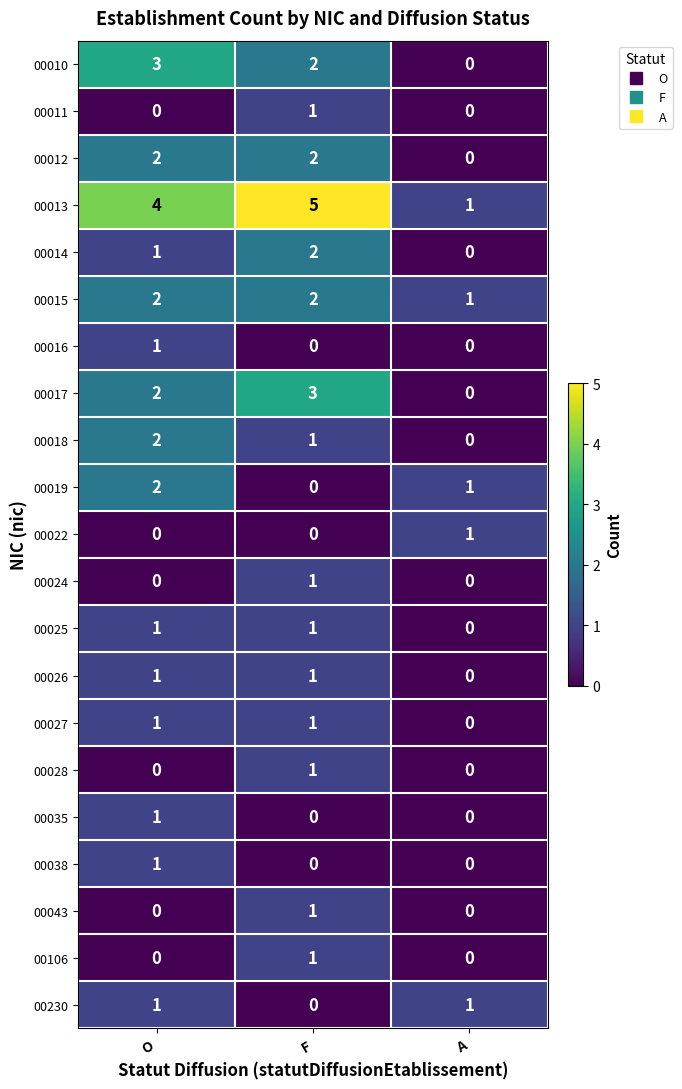

Which series has the largest total across all categories?

00013